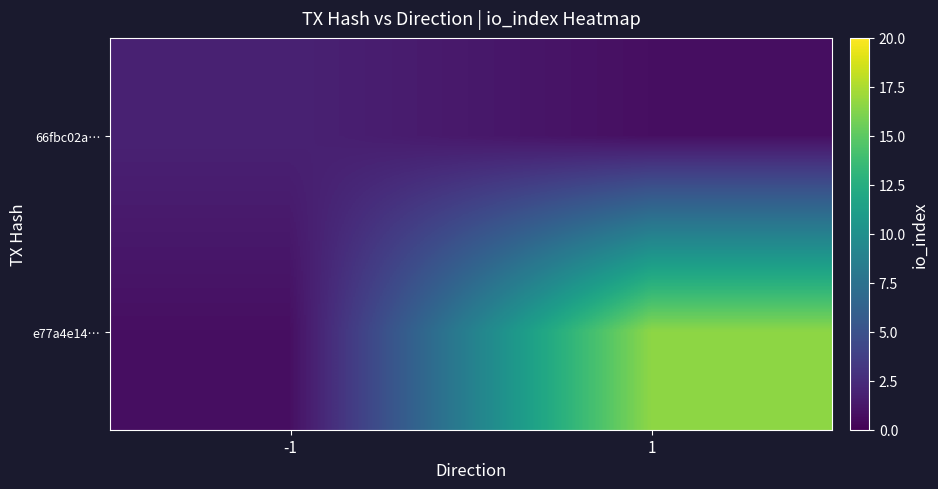

What is the minimum value shown in the chart?

0.8